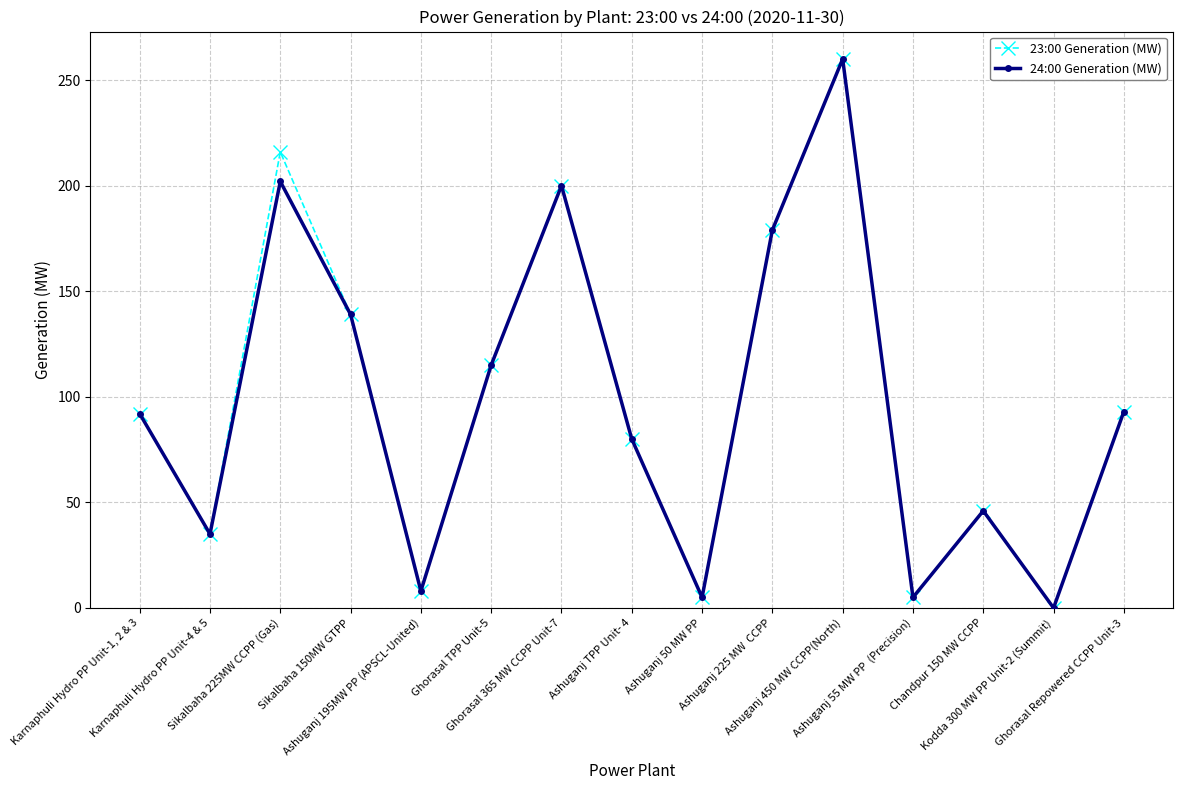

Does the chart display data point markers on the line(s)?

Yes